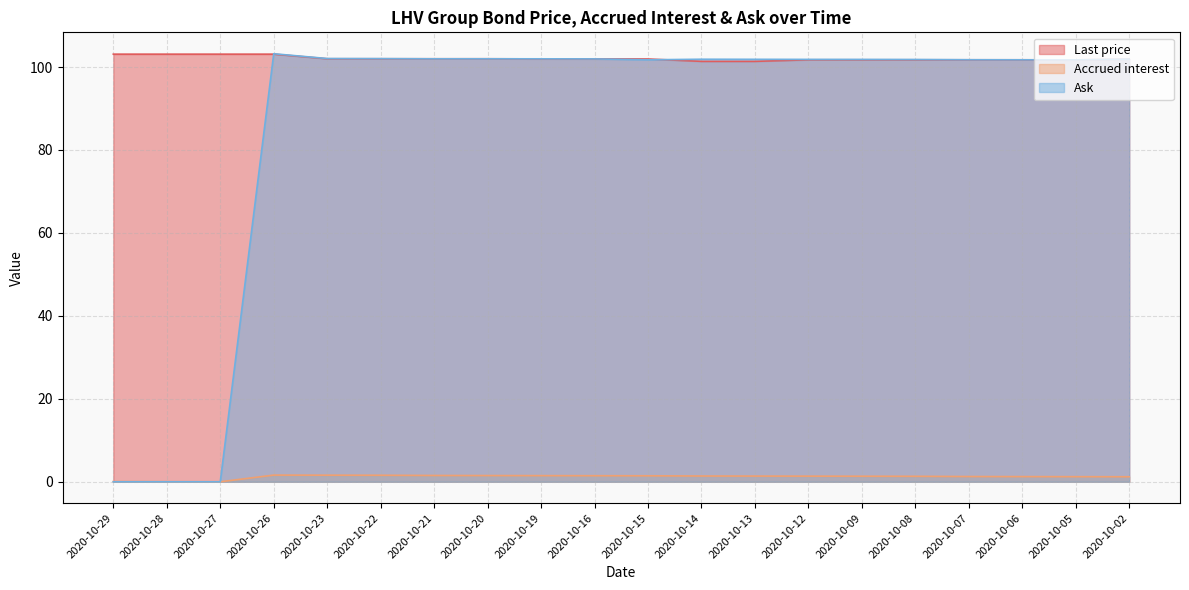

True or false: Last price and Accrued interest intersect in this chart.

False